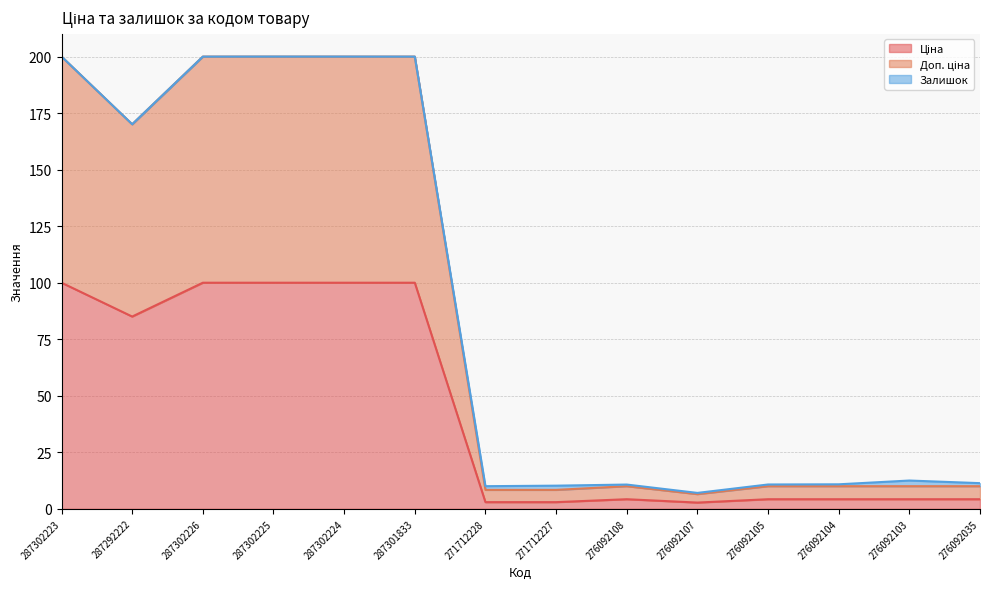

What is the maximum value for Ціна?

100.0